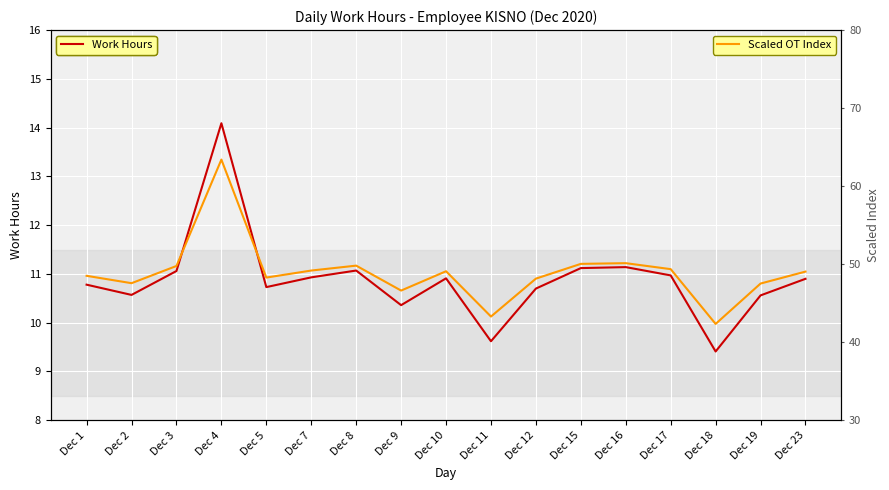

True or false: Work Hours and Scaled OT Index intersect in this chart.

False